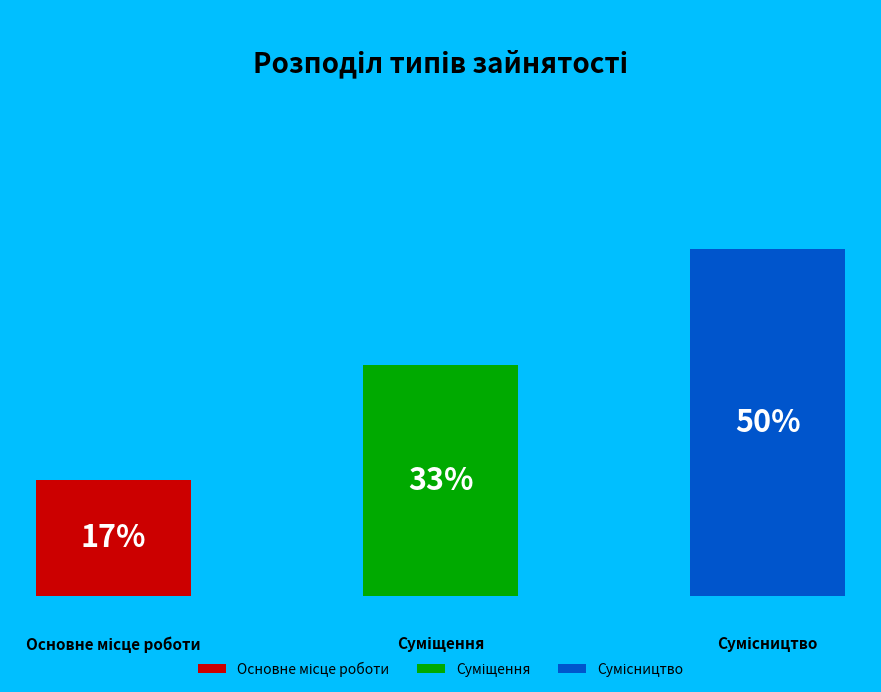

True or false: Сумісництво accounts for 50% of the total.

True